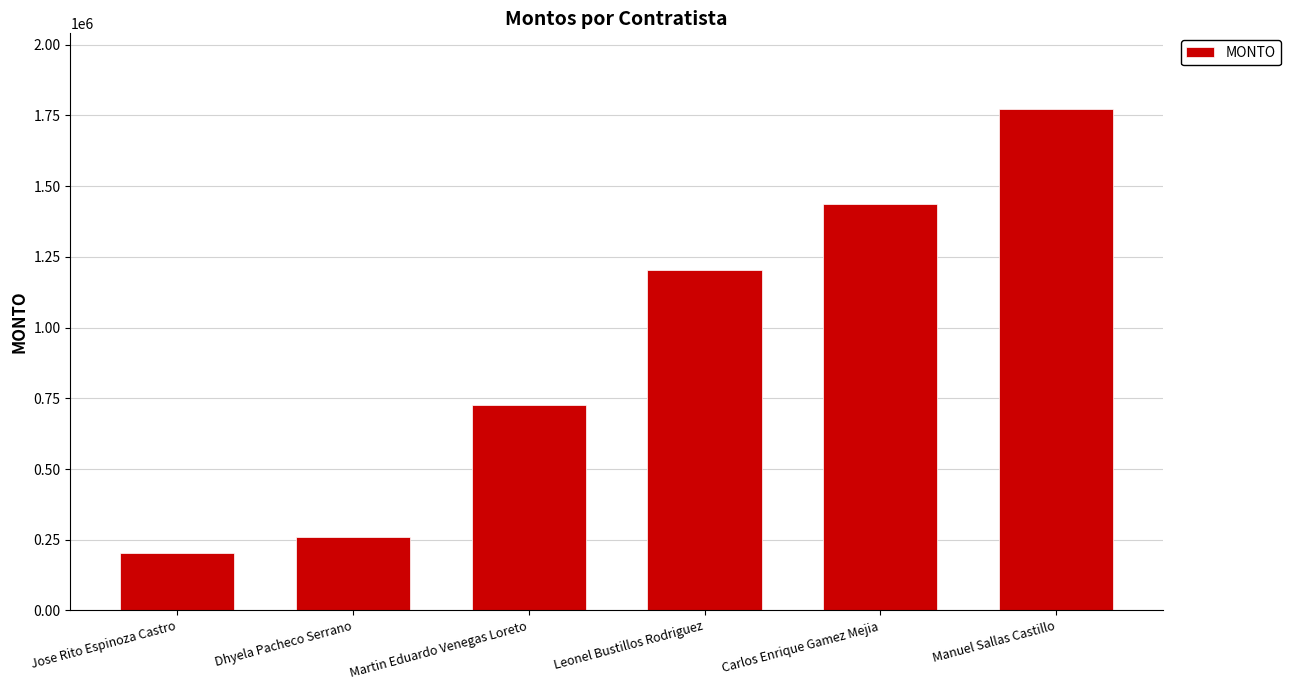

Between Manuel Sallas Castillo and Carlos Enrique Gamez Mejia, which is larger?

Manuel Sallas Castillo